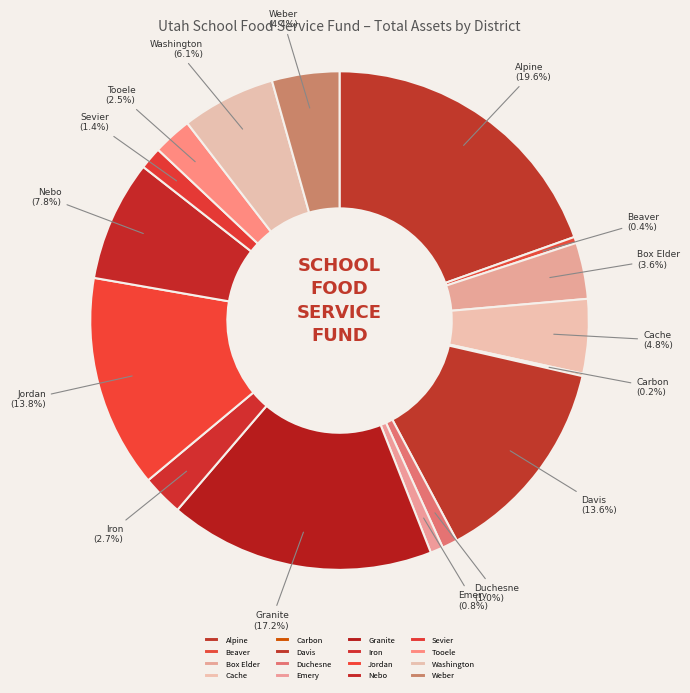

What is the ratio of the value at Duchesne to the value at Sevier?

0.7